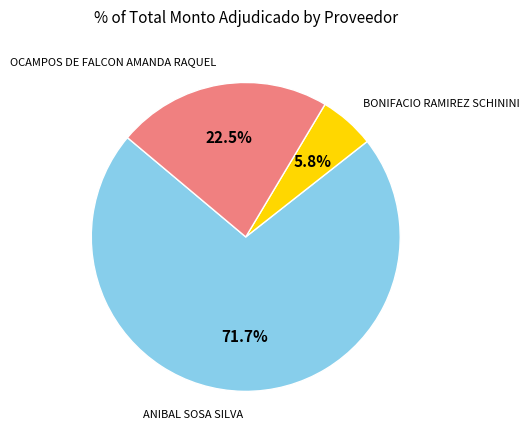

How many slices are in this pie chart?

3